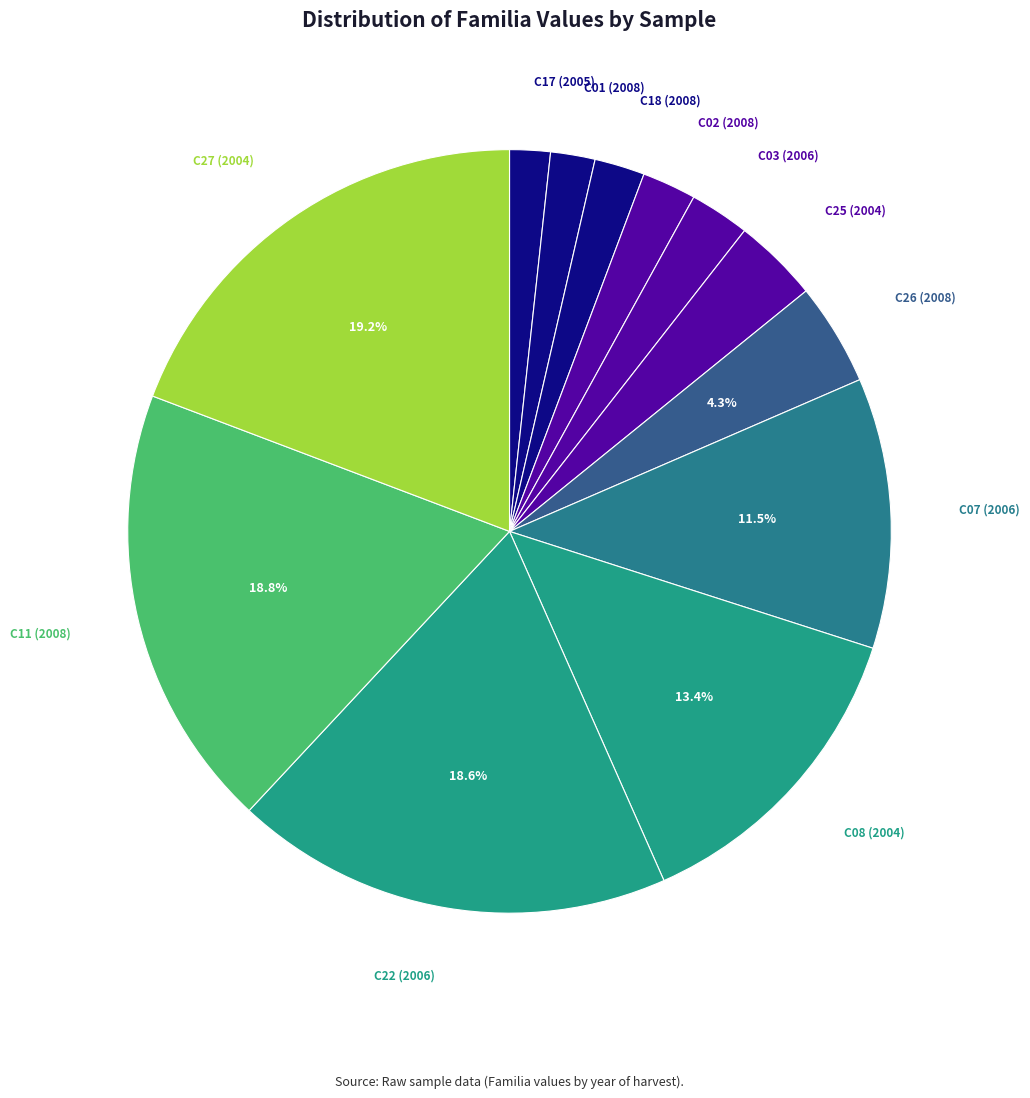

What is the smallest slice in the pie chart?

2005